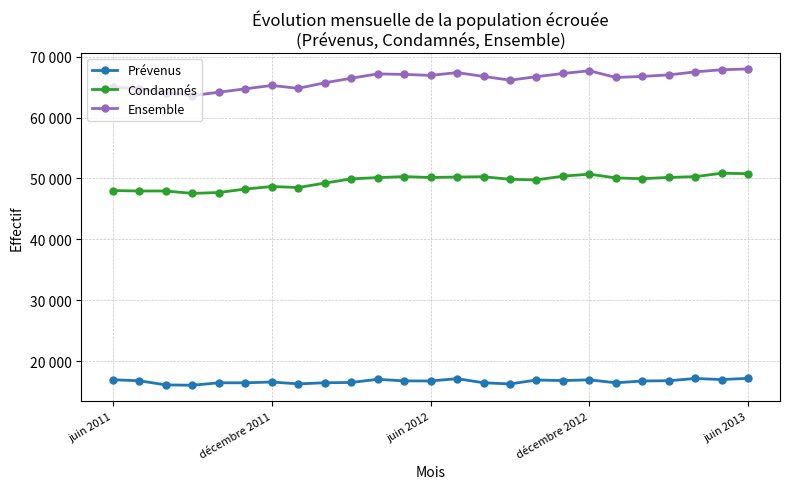

What is the difference between the second highest and second lowest values in the Ensemble series?

3786